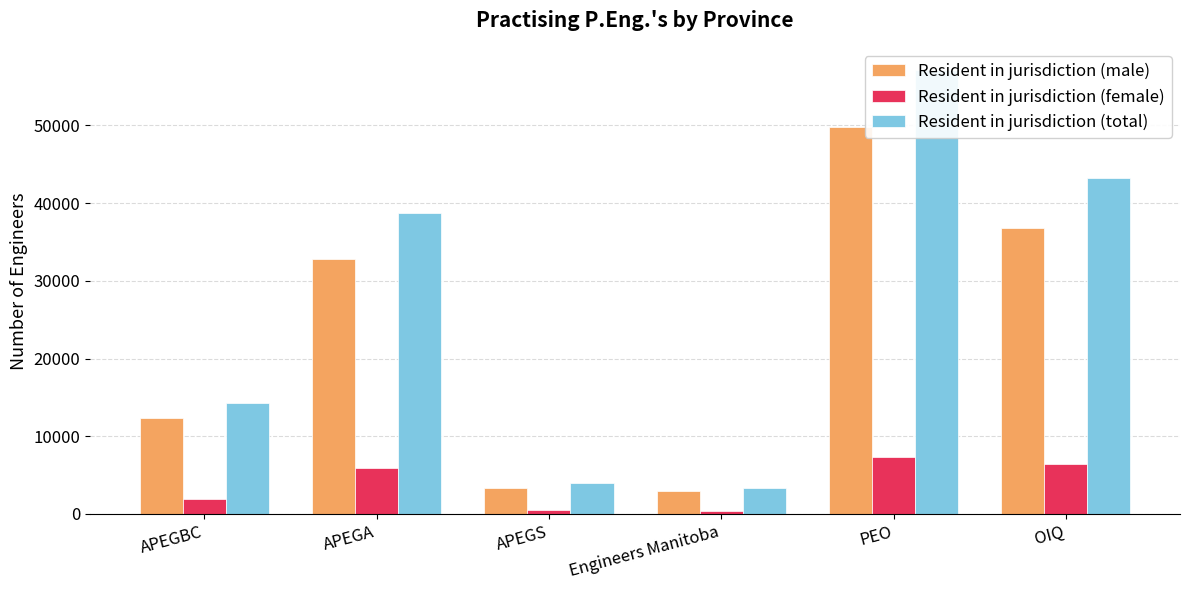

What is the difference between the highest and lowest values at OIQ?

36834.0